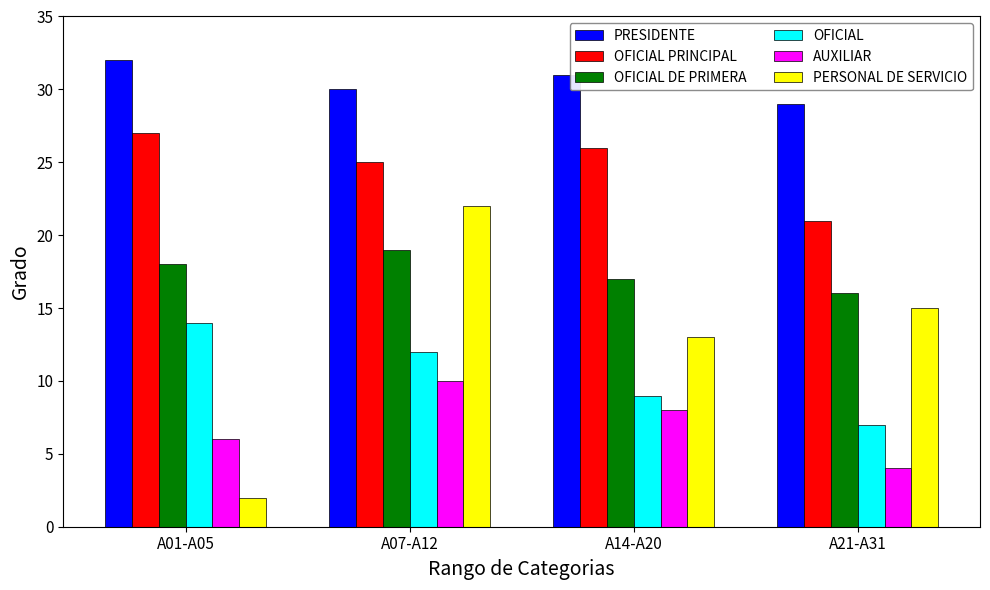

Count the AUXILIAR values in the range 6 to 10.

3